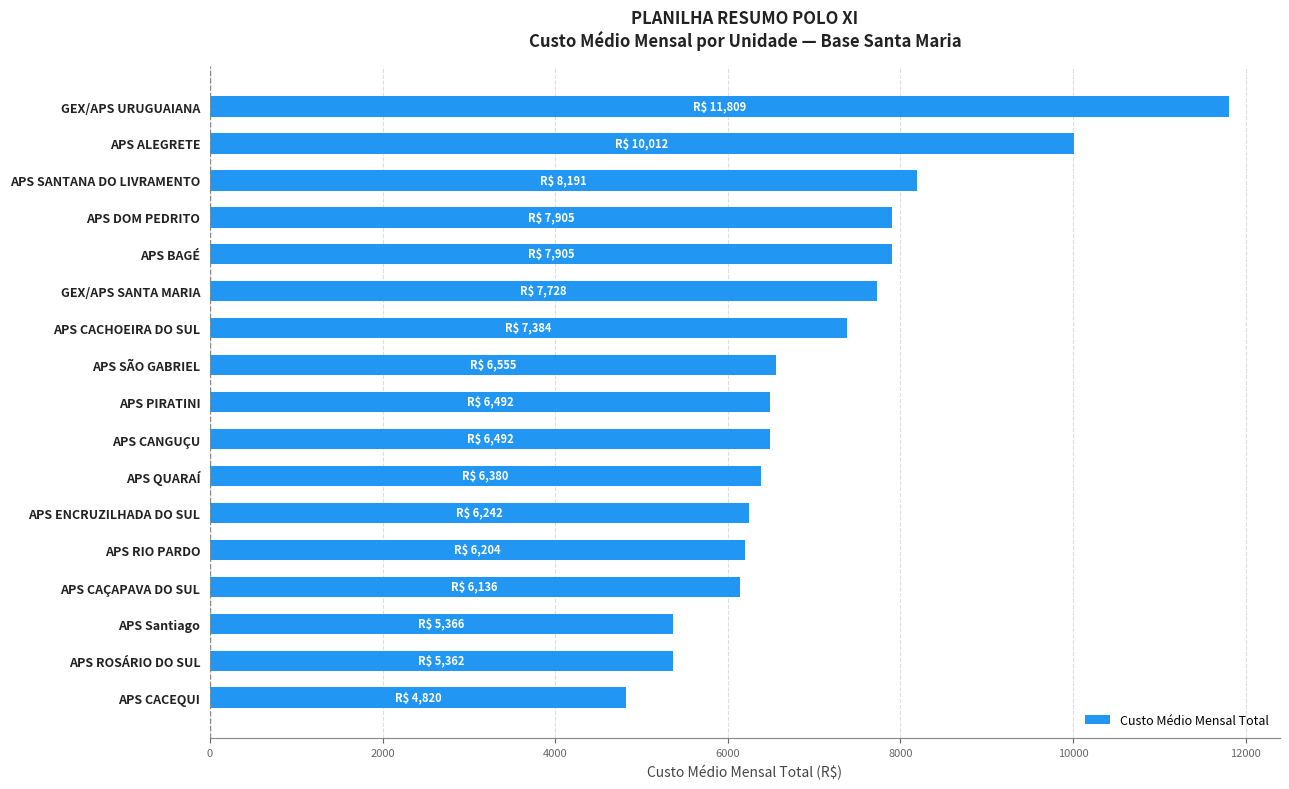

What is the difference between the second highest and second lowest values?

4649.3